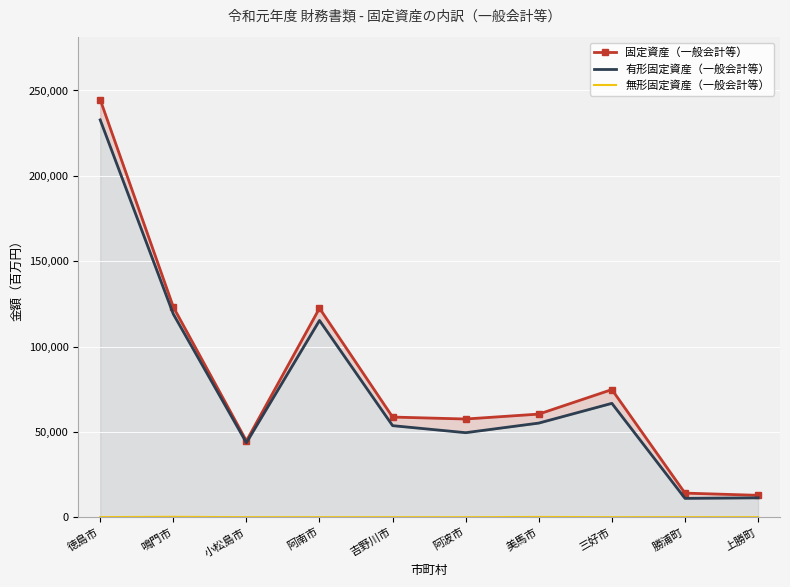

List the labels in order of 有形固定資産（一般会計等） value, smallest first.

勝浦町, 上勝町, 小松島市, 阿波市, 吉野川市, 美馬市, 三好市, 阿南市, 鳴門市, 徳島市